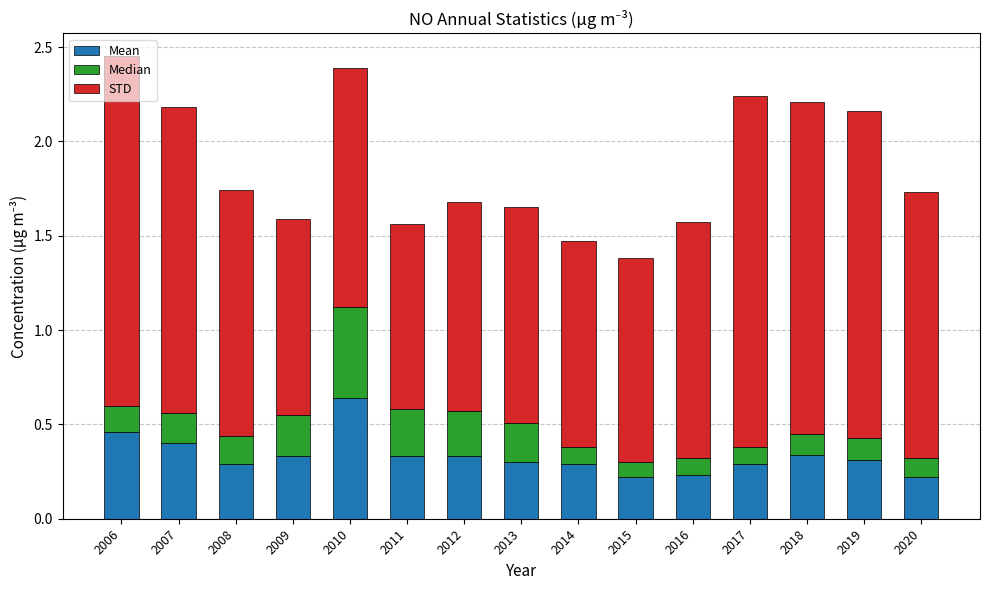

The Mean series shows 0.3 at 2012. True or false?

True